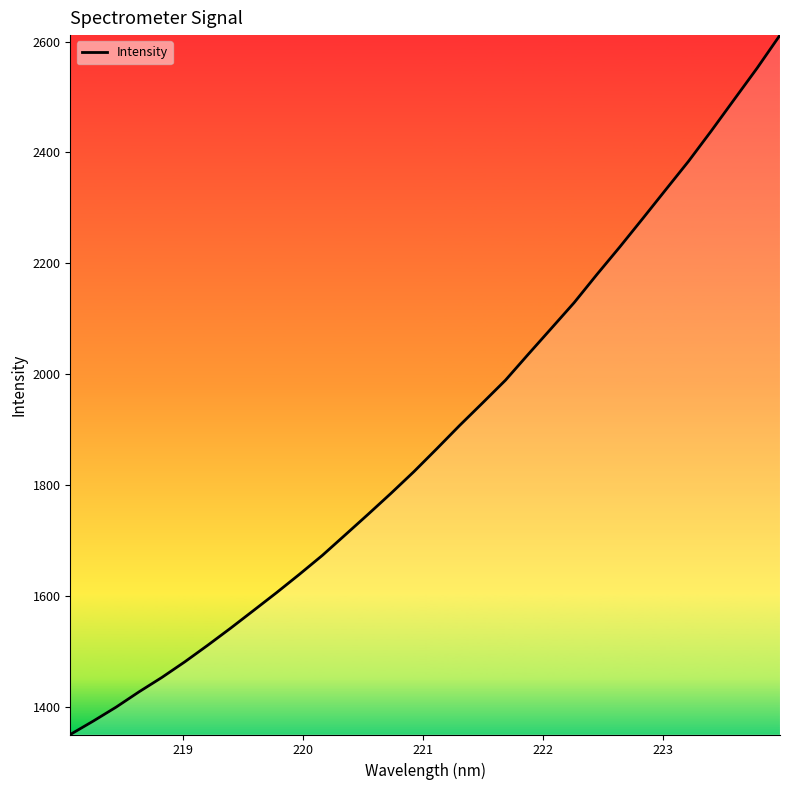

What is the difference between the maximum and minimum values?

1262.1